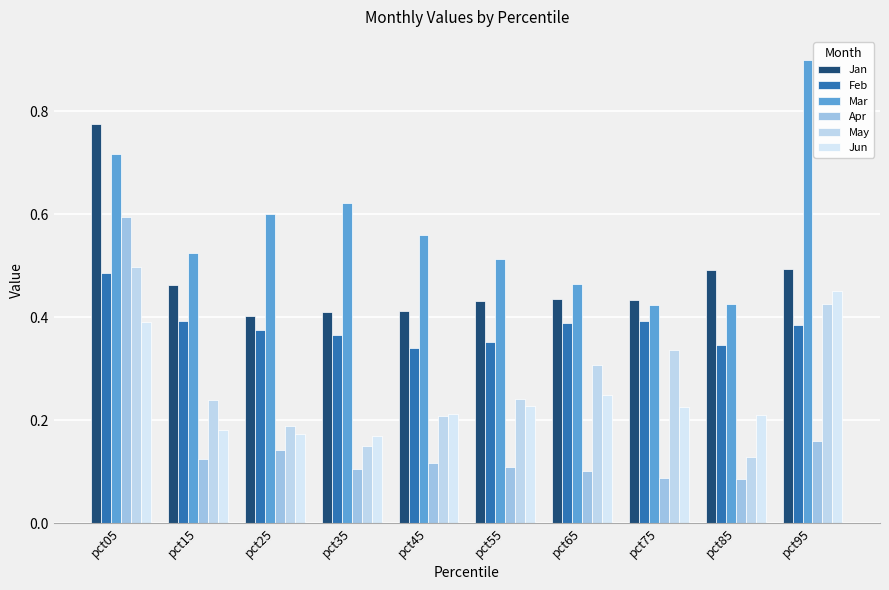

How many bars are there in each group?

6